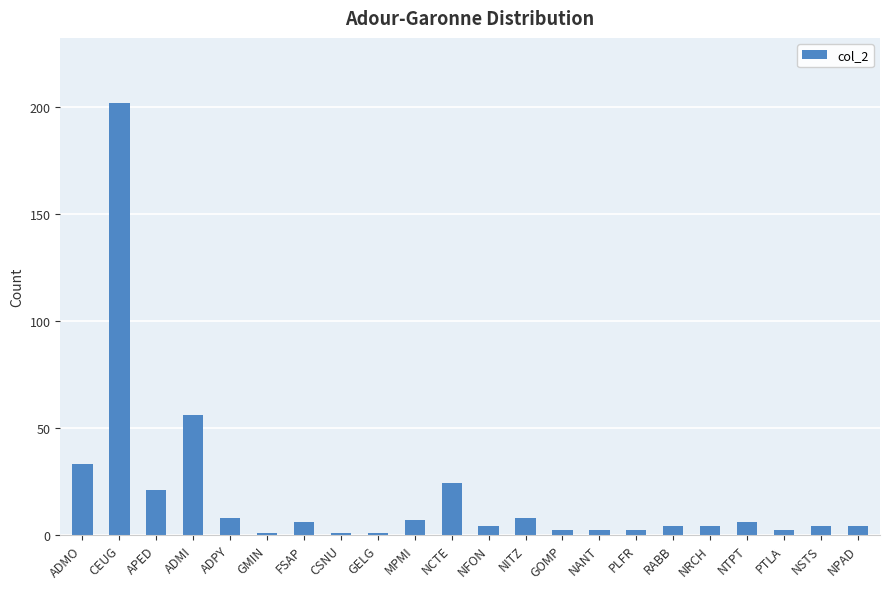

Where is the data nearest to the value 101?

ADMI